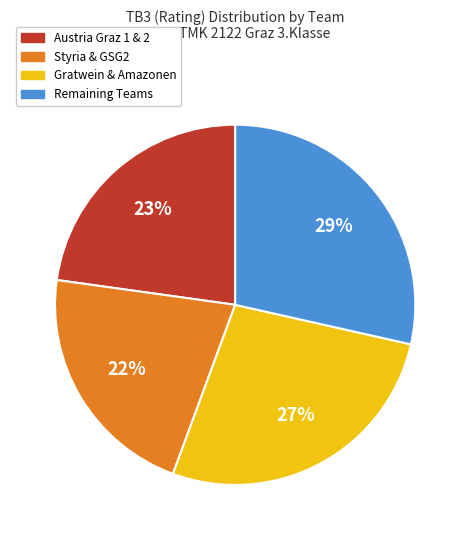

Does any single category account for the majority?

No